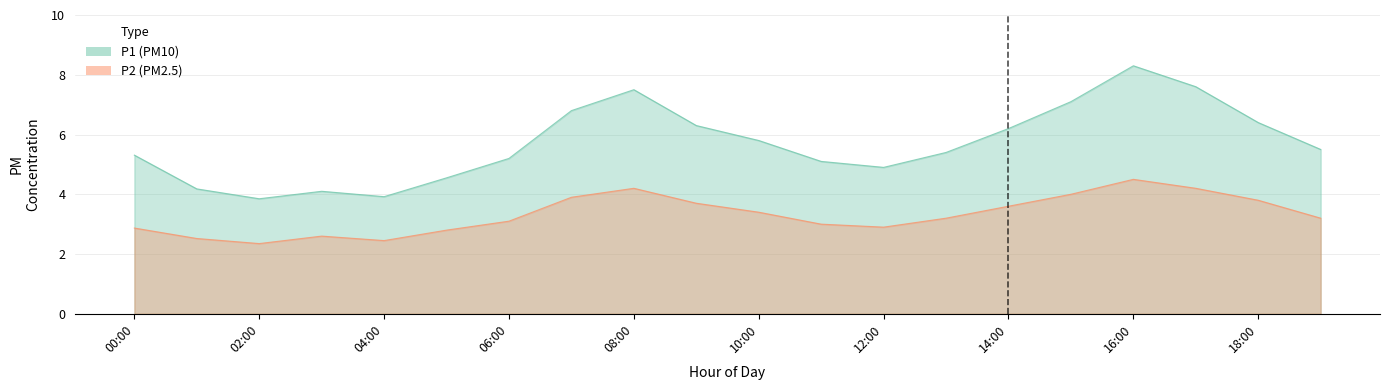

At which label does P2 reach its peak?

16:00